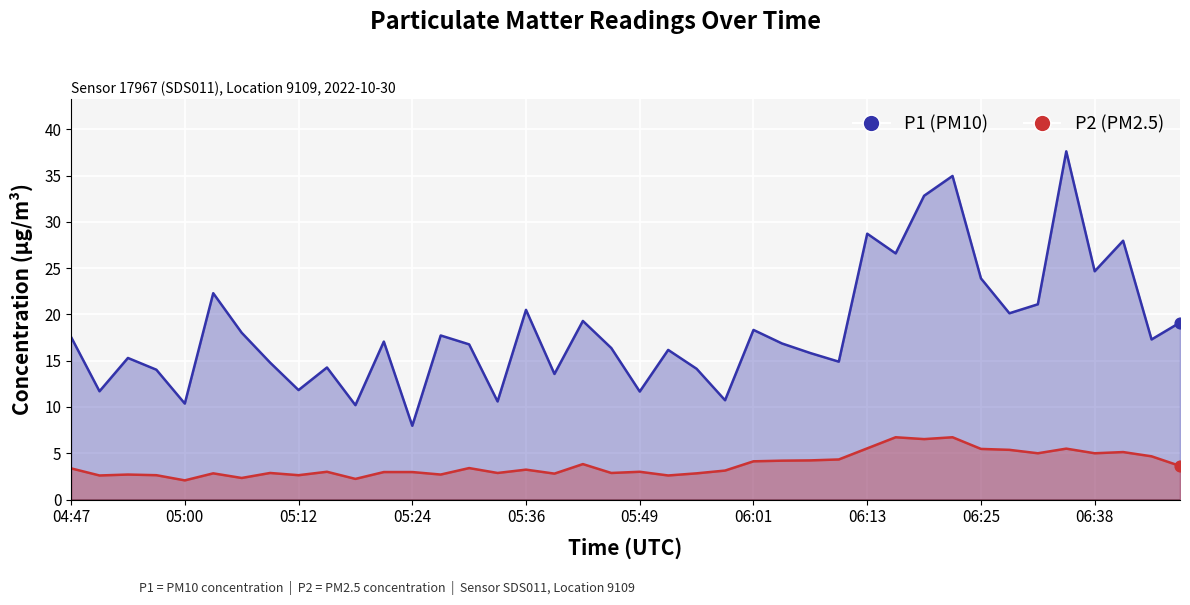

Is the value of P2 at 04:47 greater than the value of P1 at 35?

No